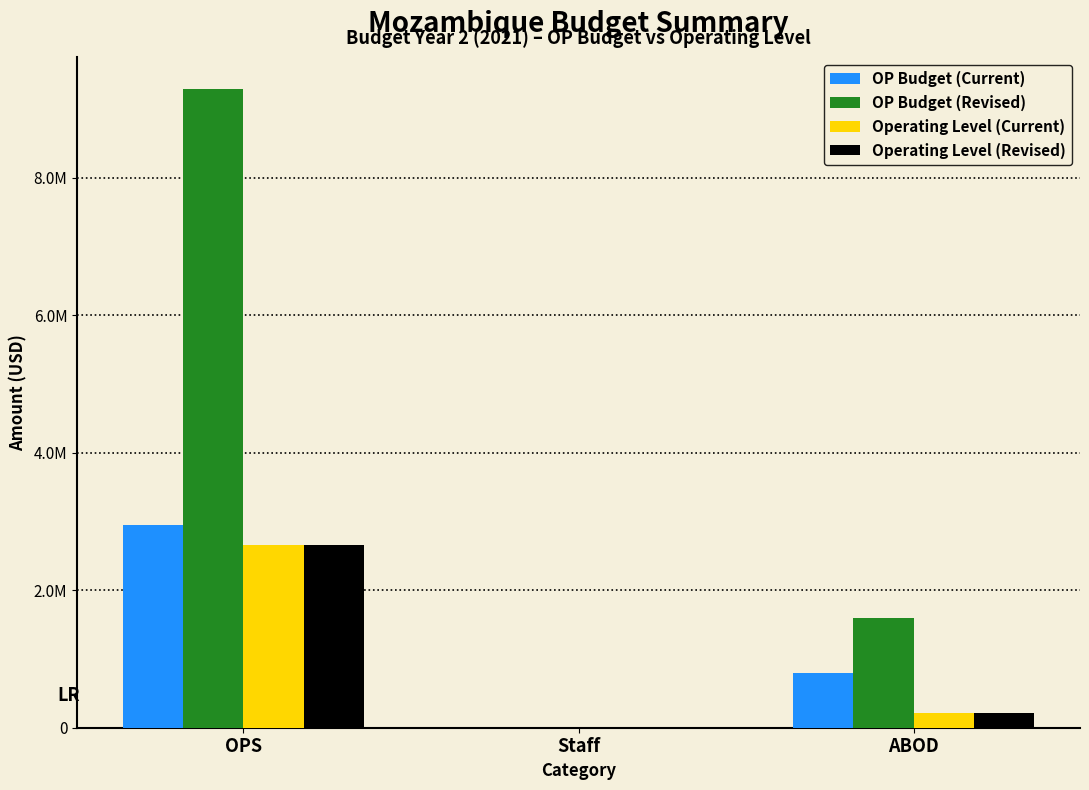

What are all the series names shown in the legend?

OP Budget (Current), OP Budget (Revised), Operating Level (Current), Operating Level (Revised)